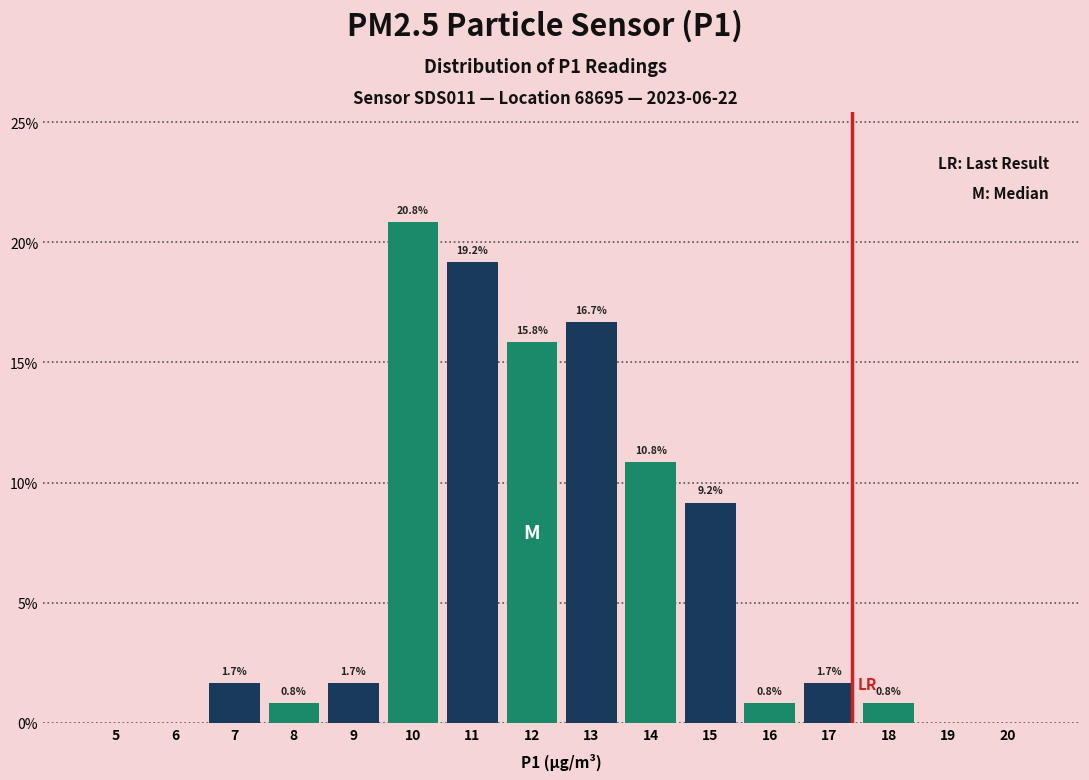

Reading left to right, transcribe all the data shown in this chart.

5=0.0	6=0.0	7=1.7	8=0.8	9=1.7	10=20.8	11=19.2	12=15.8	13=16.7	14=10.8	15=9.2	16=0.8	17=1.7	18=0.8	19=0.0	20=0.0